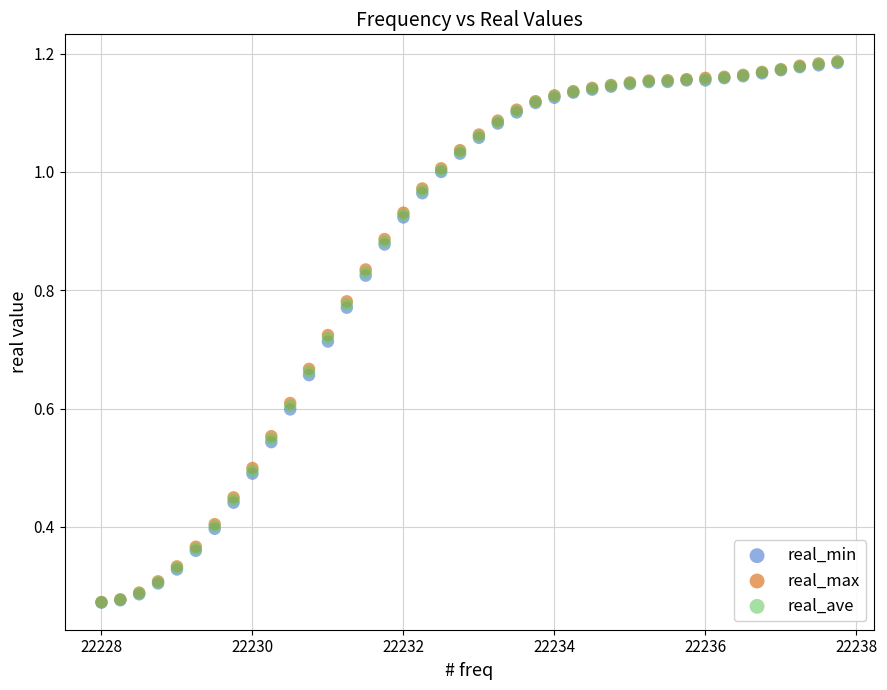

What are all the series names shown in the legend?

real_min, real_max, real_ave